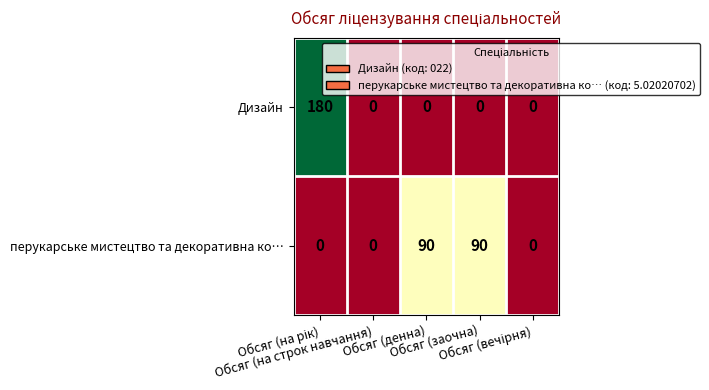

At how many categories does at least one series exceed 10?

3